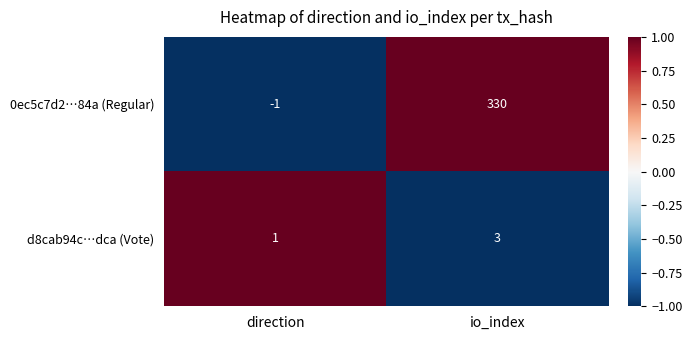

True or false: d8cab94c…dca (Vote) has a value of 1 at direction.

True